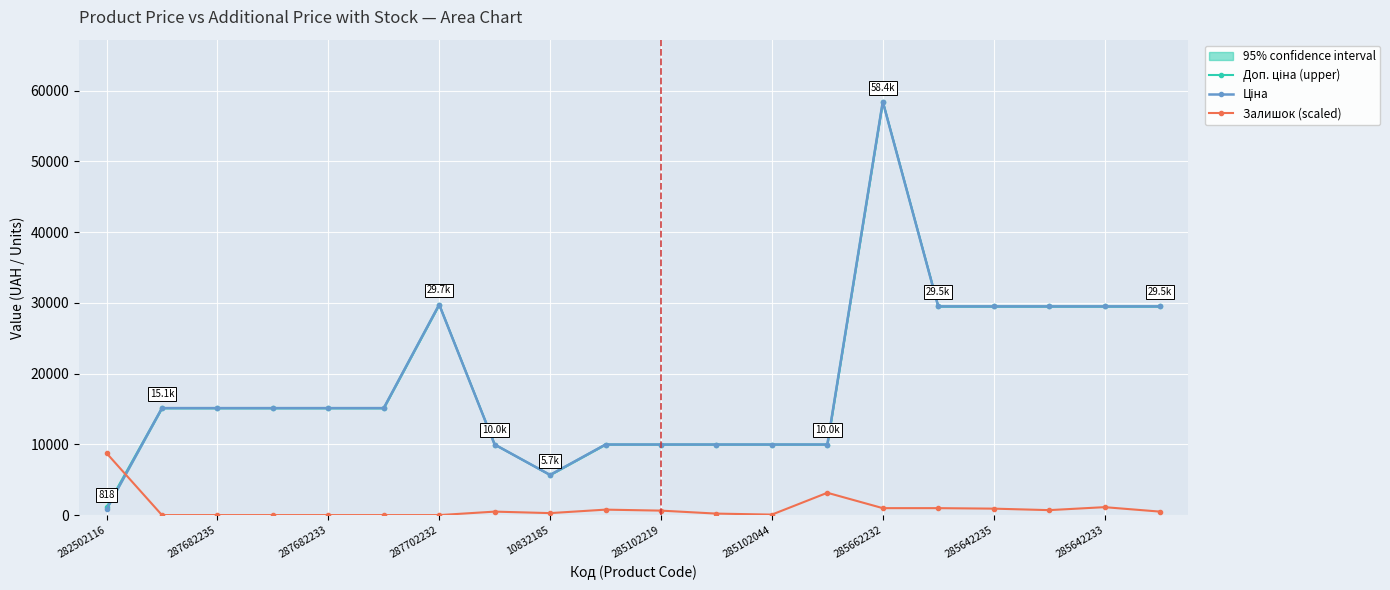

List the series in order of their peak value, highest first.

Доп. ціна (upper), Ціна, Залишок (scaled)